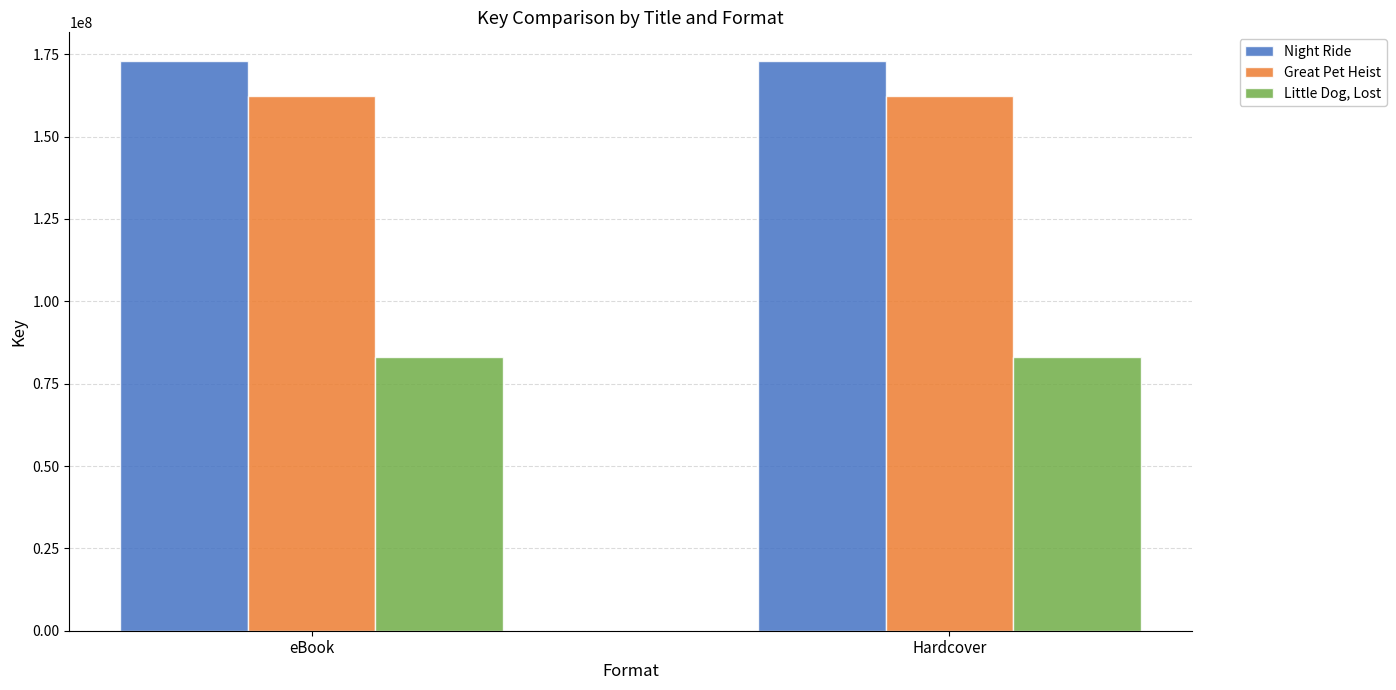

What is the sum of the Great Pet Heist values at eBook and Hardcover?

324651996